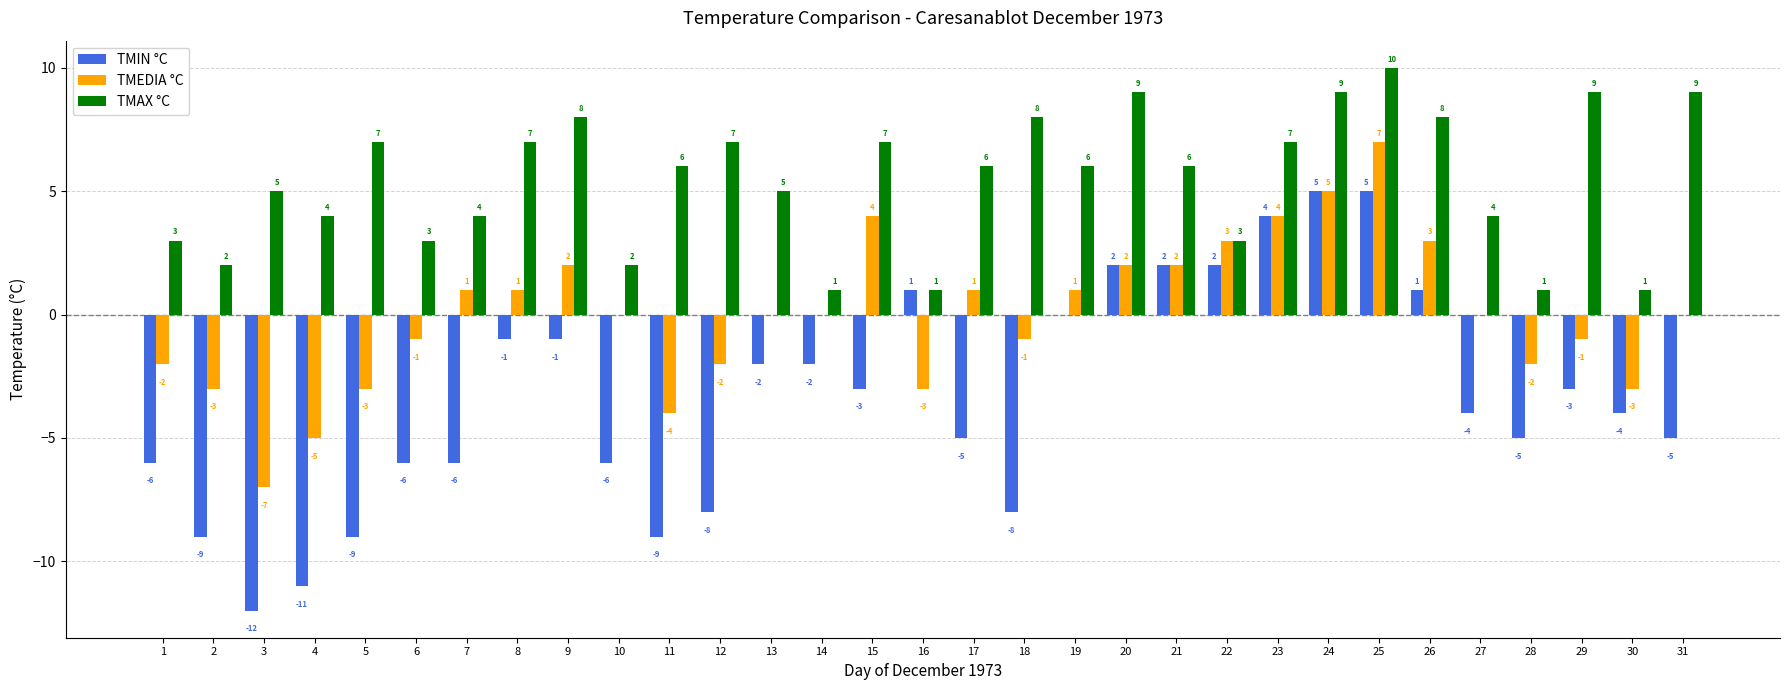

What is the highest value of the TMIN °C series?

5